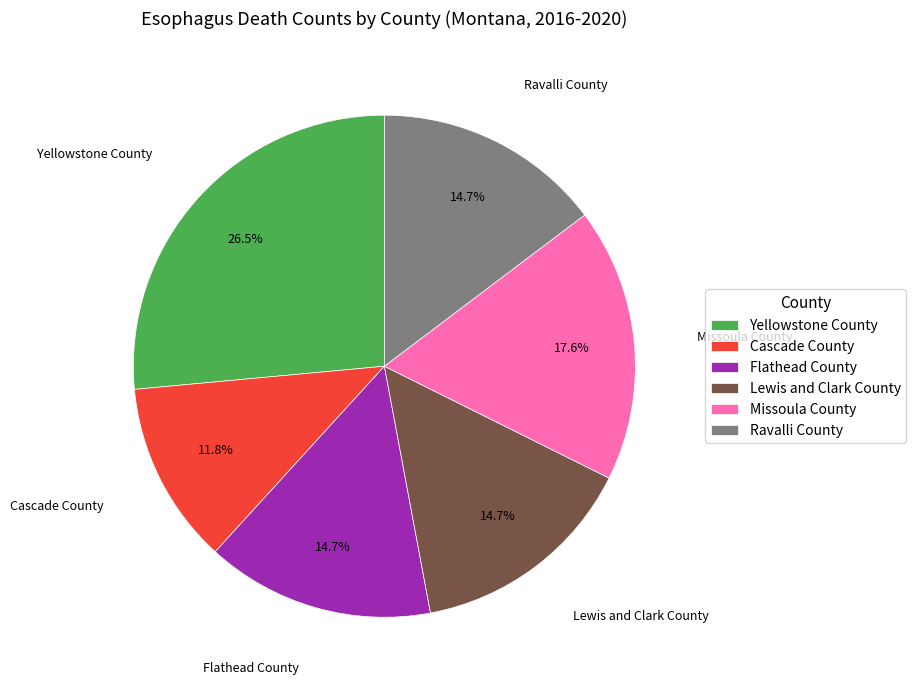

What is the largest slice in the pie chart?

Yellowstone County